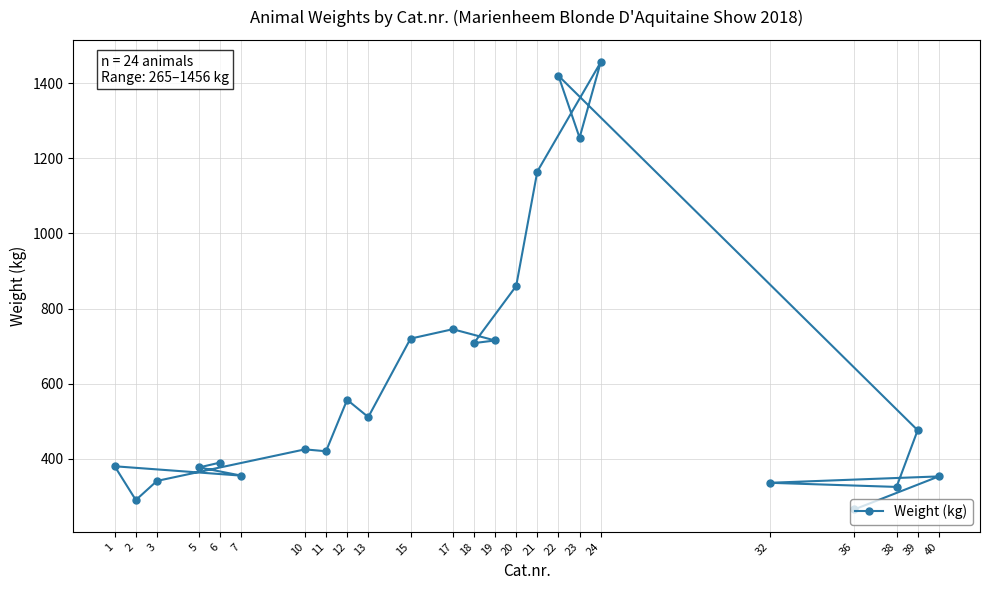

What is the label of the 8th point from the left?

11